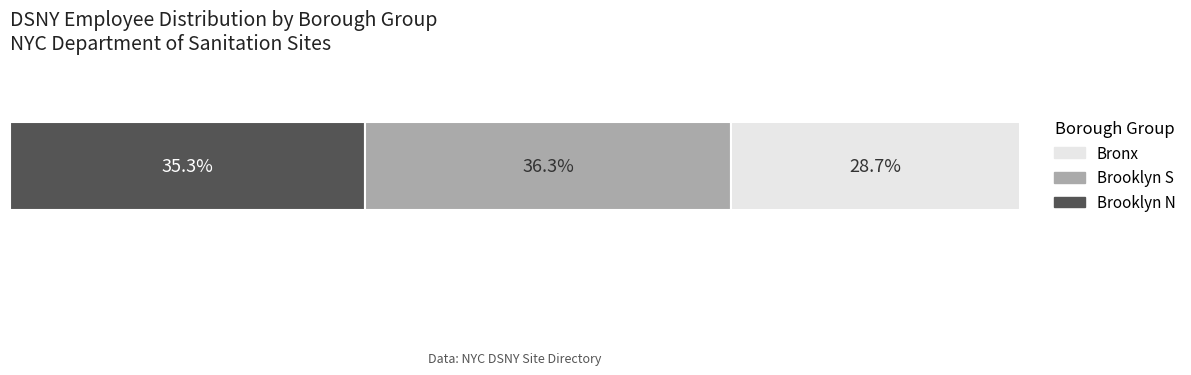

What are all the series names shown in the legend?

Bronx, Brooklyn S, Brooklyn N